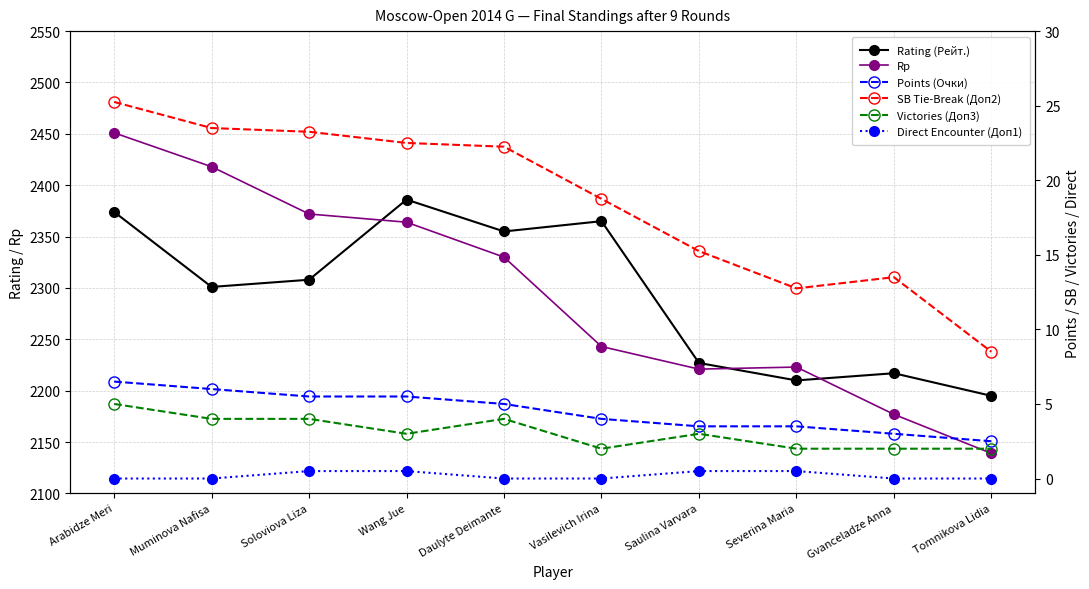

What is the label of the 7th point from the right?

Wang Jue